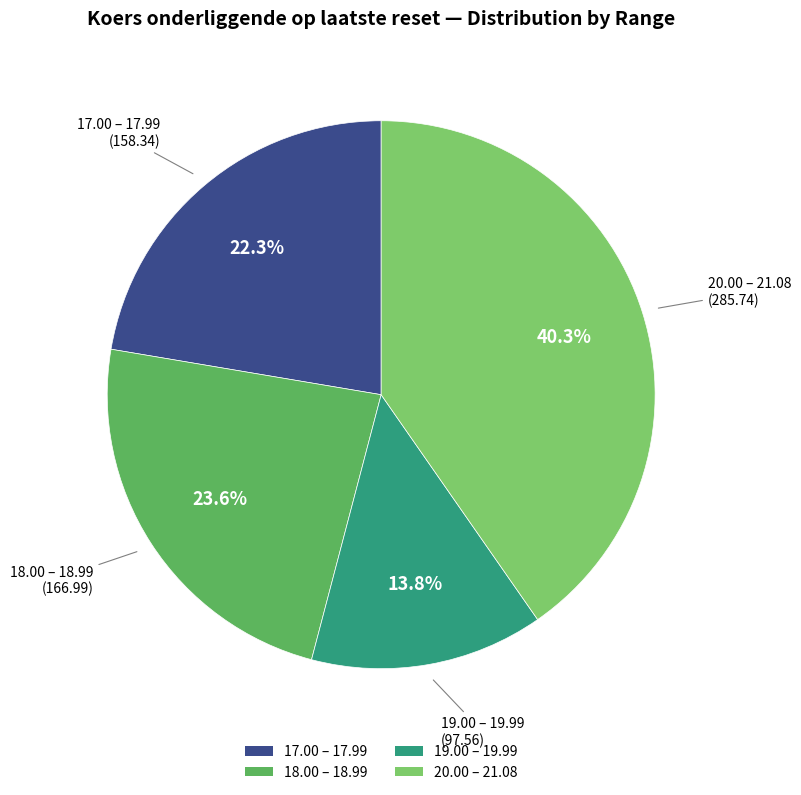

How many segments does this pie chart have?

4